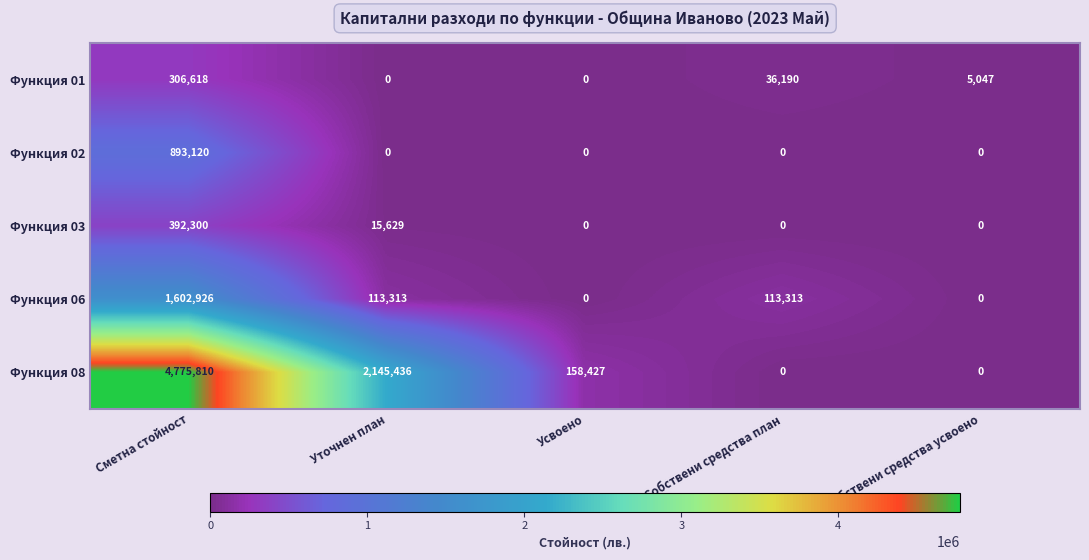

Which series has the largest range (max minus min)?

Функция 08